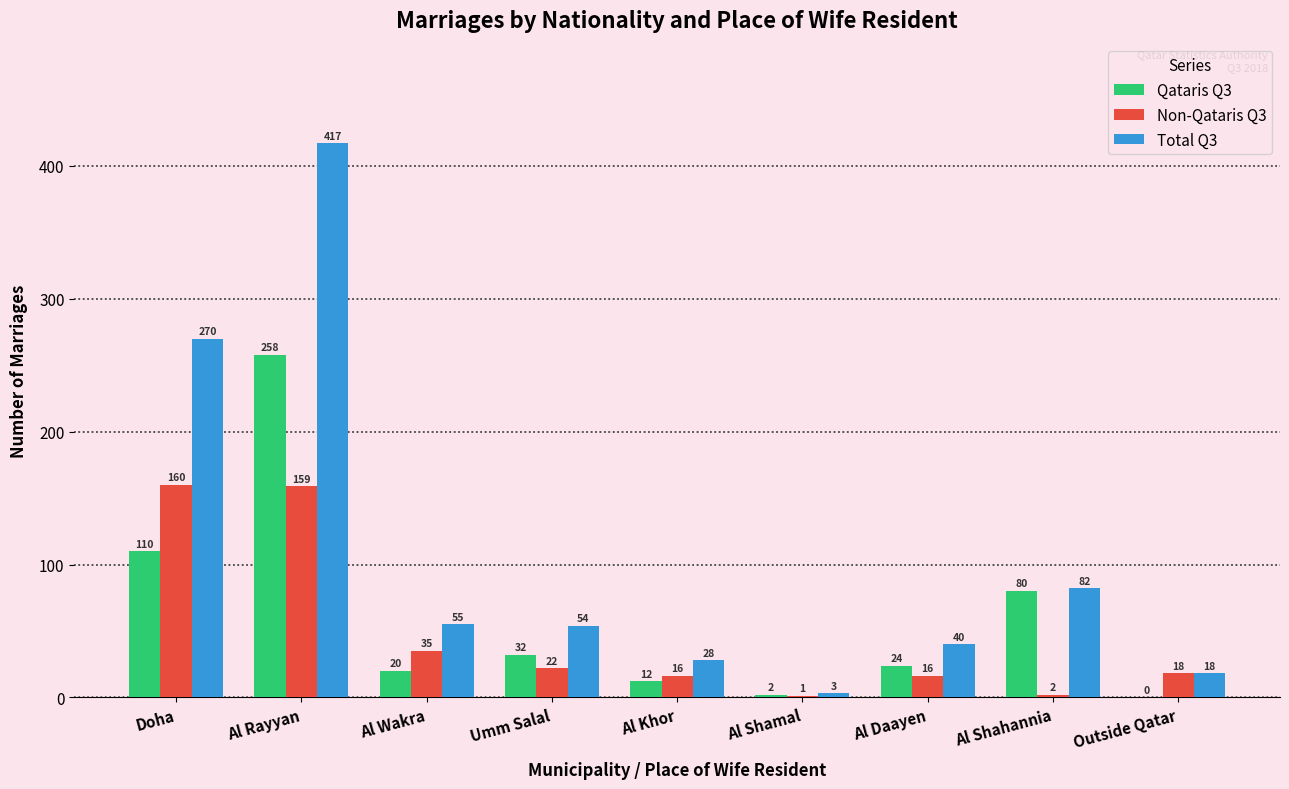

Which category has the highest value across all series?

Al Rayyan